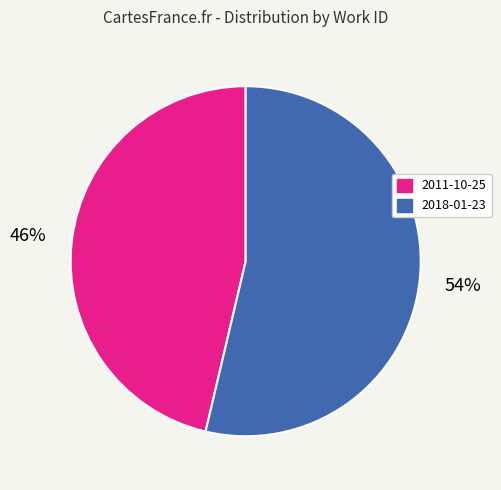

Combined, do 2018-01-23 and 2011-10-25 account for over 50%?

Yes